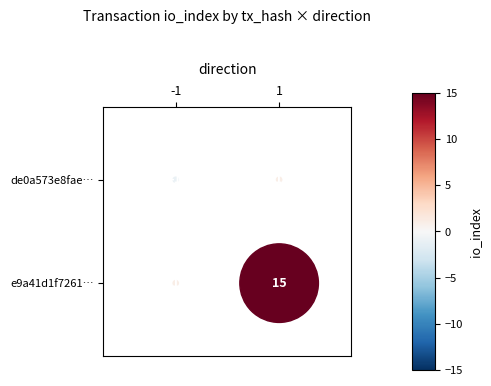

List the series in order of their overall mean, lowest first.

de0a573e8fae58ea4bbaf1762709a9cdad674d4, e9a41d1f726180757a517e0bb5d1df778531c2d